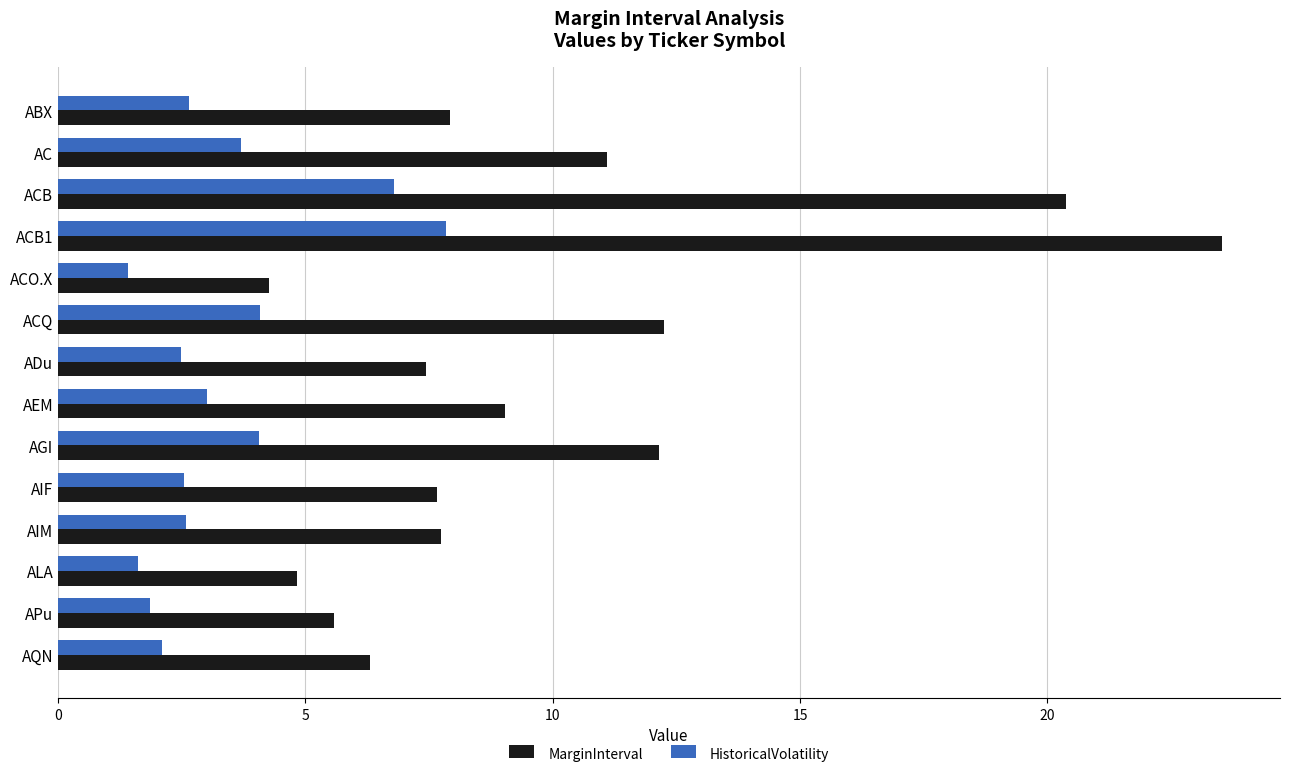

List the series in order of their peak value, highest first.

MarginInterval, HistoricalVolatility